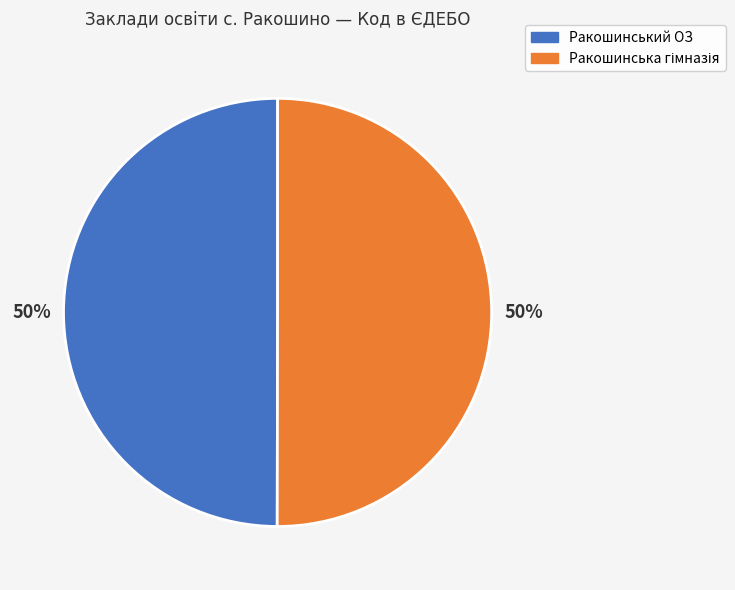

To the nearest percent, what portion does Ракошинський ОЗ represent?

50%